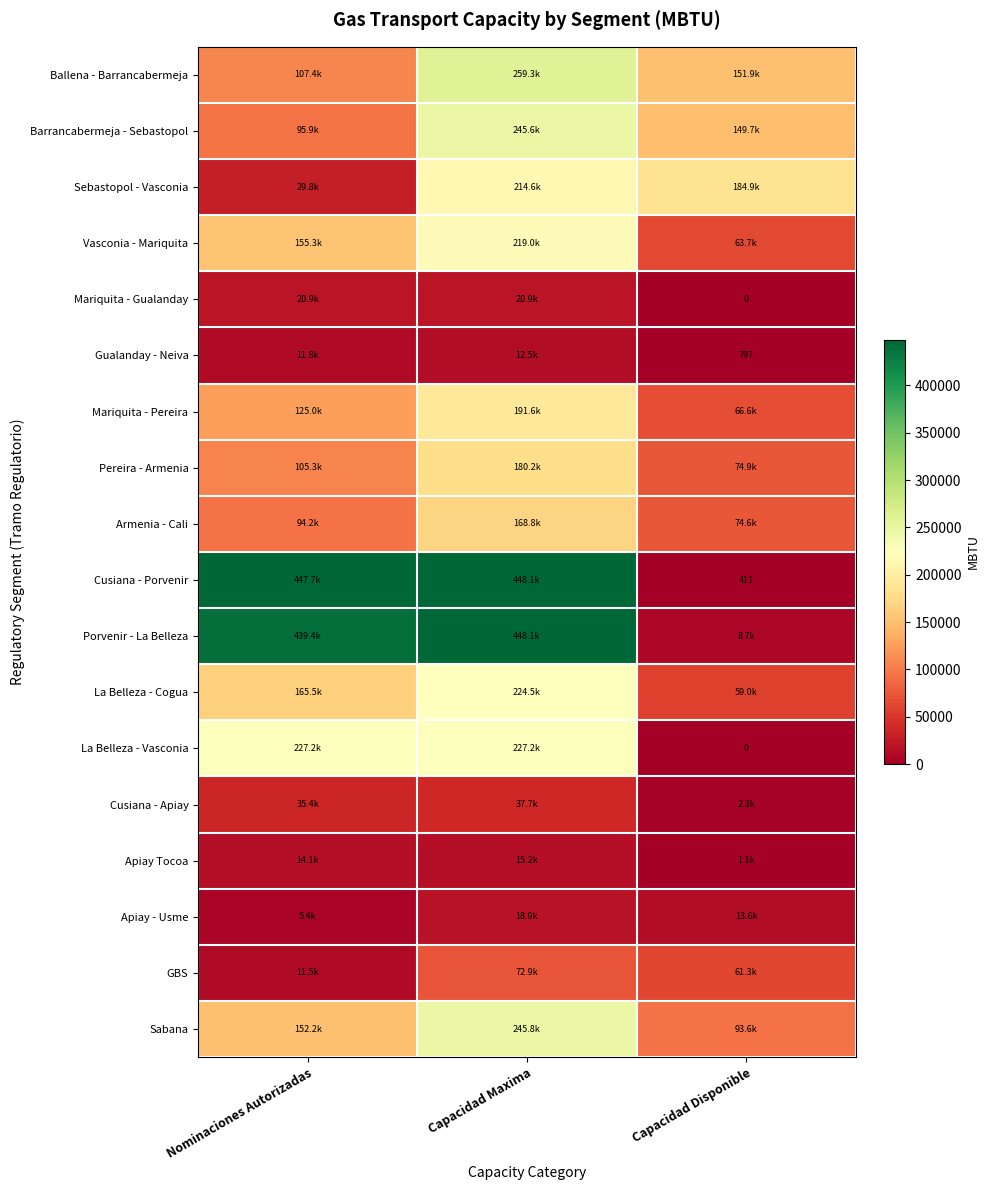

Which series has the largest range (max minus min)?

Cusiana - Porvenir